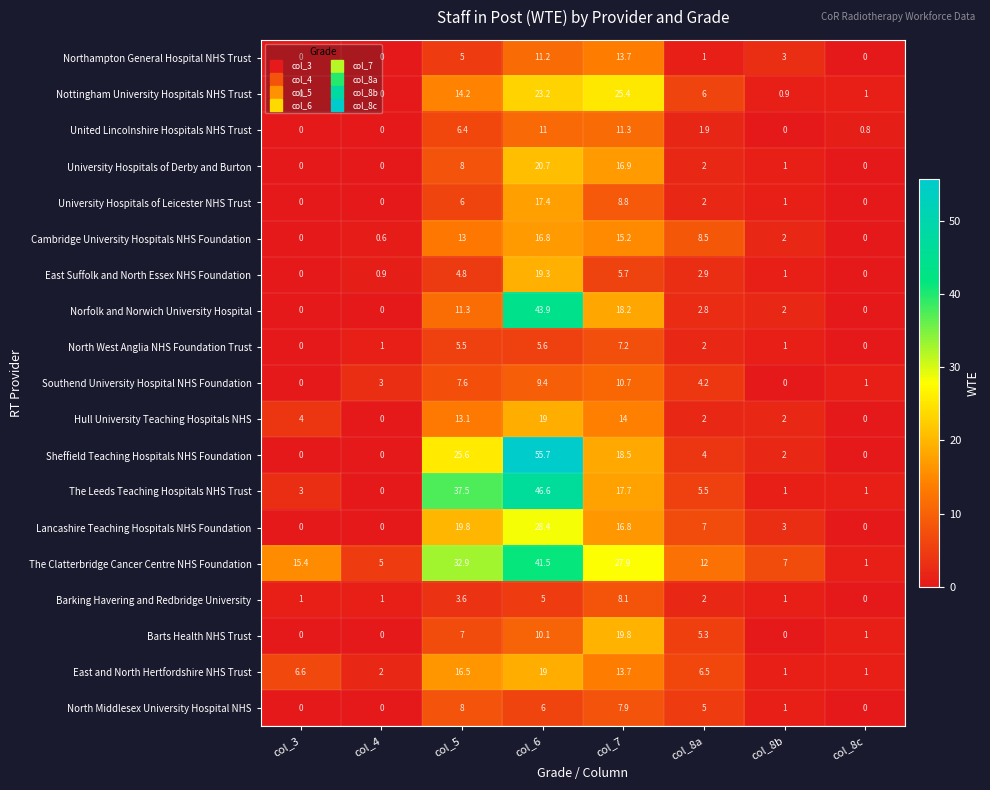

Is the value of East Suffolk and North Essex NHS Foundation at col_5 greater than the value of University Hospitals of Leicester NHS Trust at col_8b?

Yes